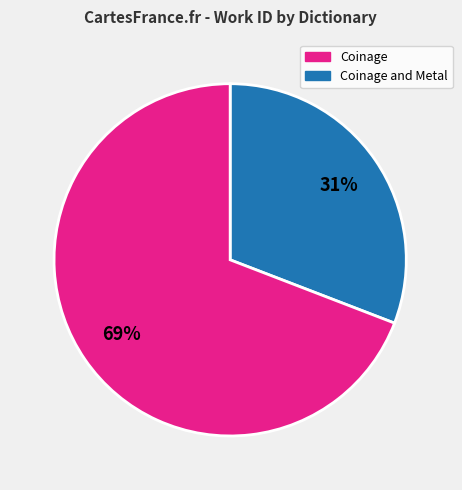

To the nearest percent, what is the average slice percentage?

50%